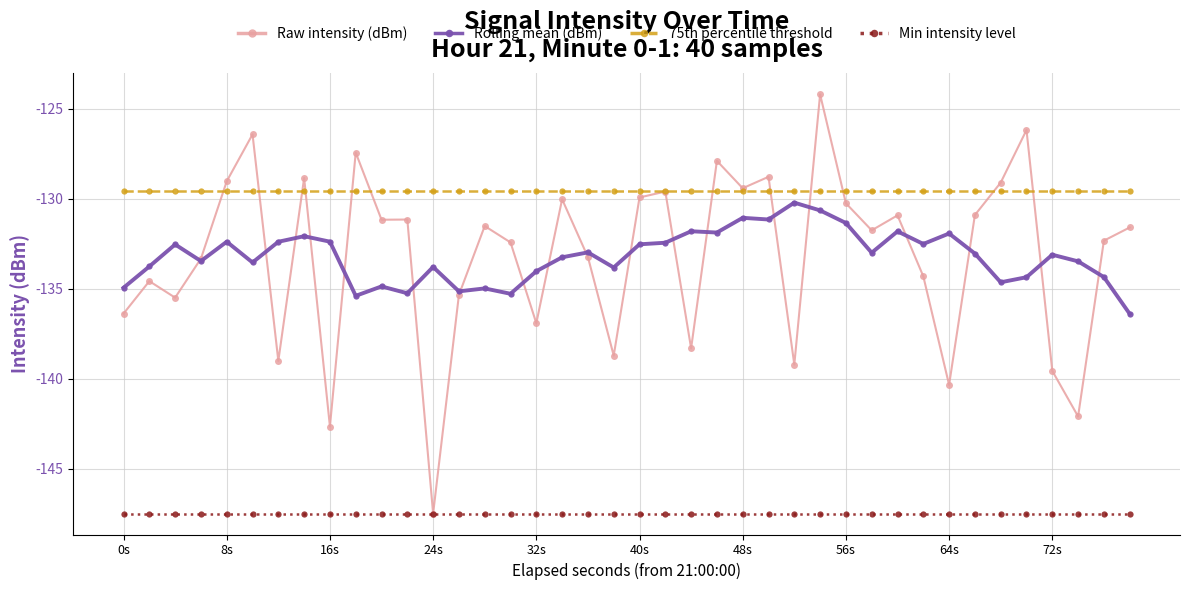

What is the highest value of the Raw intensity (dBm) series?

-124.2